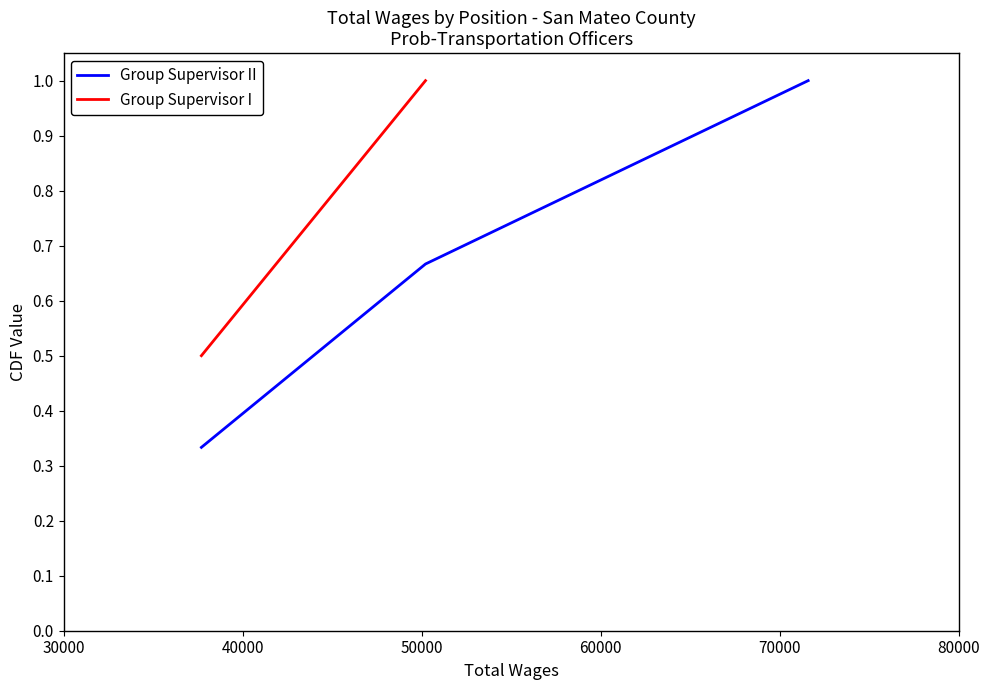

The value at total_wages is 0.3. True or false?

True